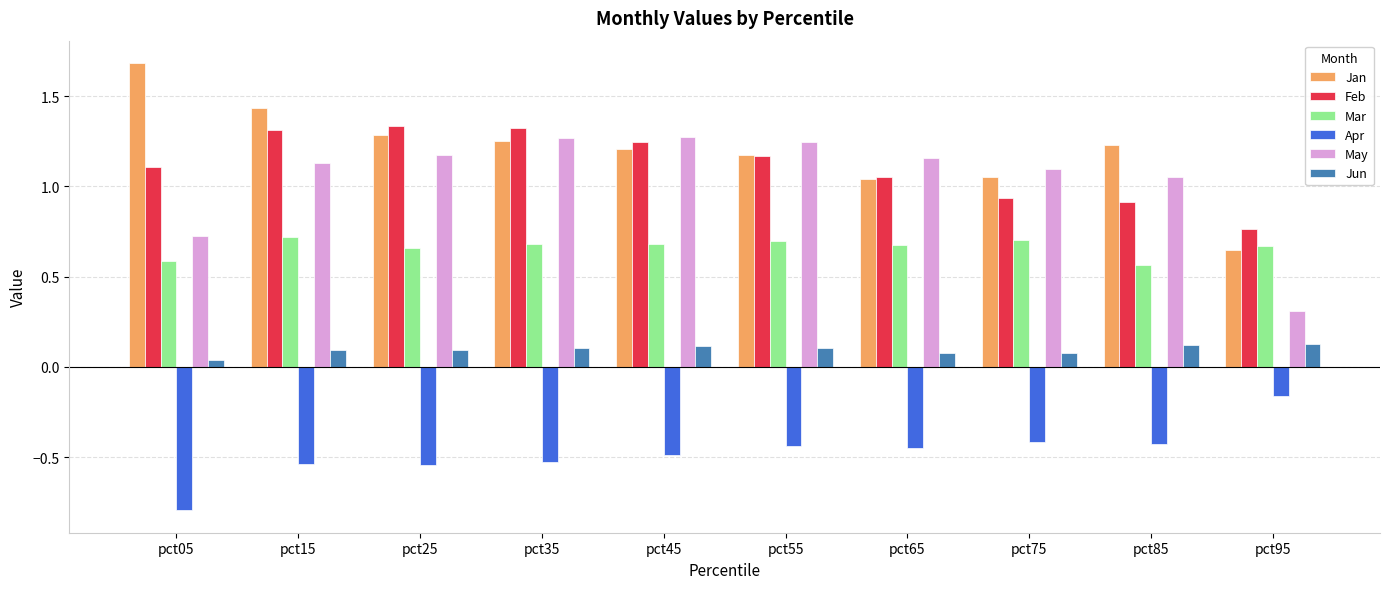

The Feb series shows 0.8 at pct45. True or false?

False